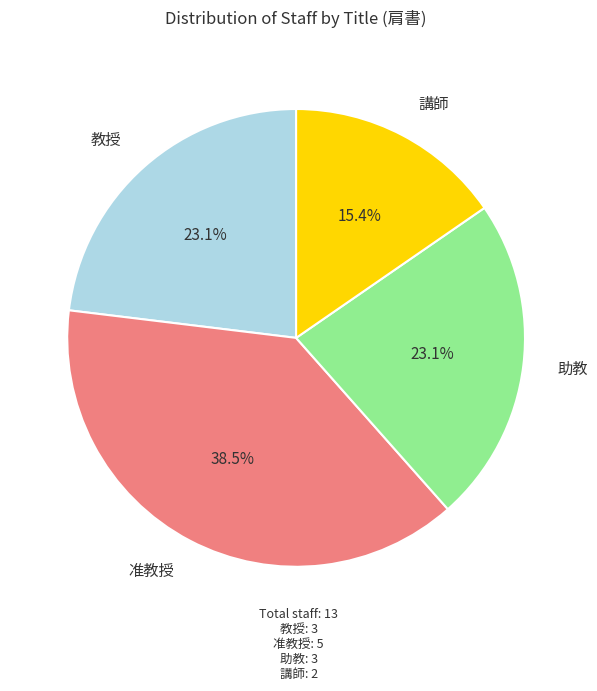

Combined, do 助教 and 准教授 account for over 50%?

Yes